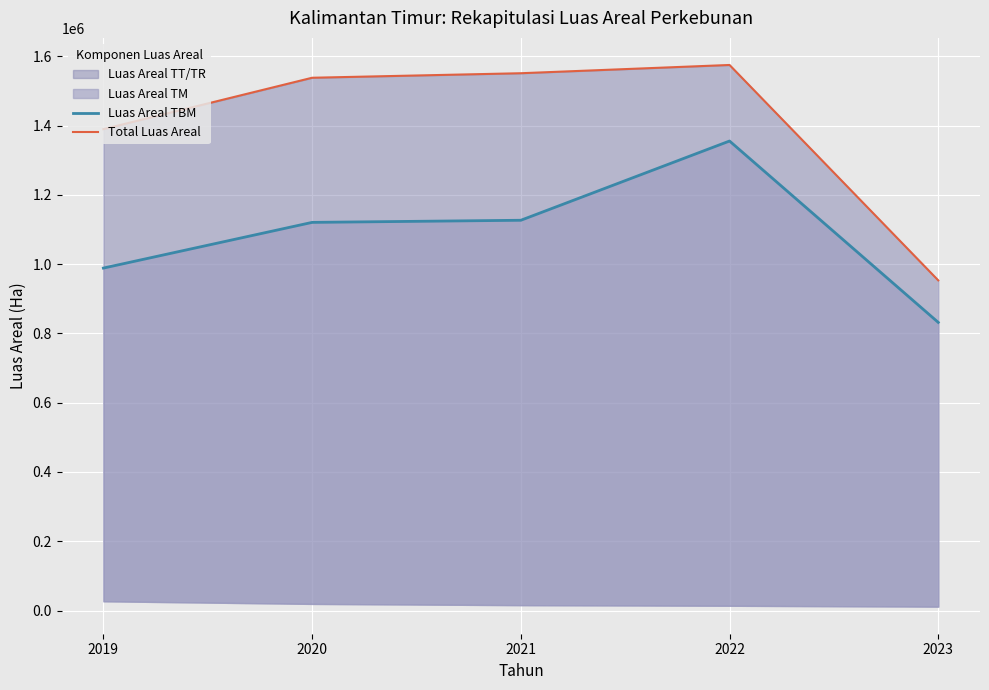

What is the maximum value for Luas Areal TBM?

1355608